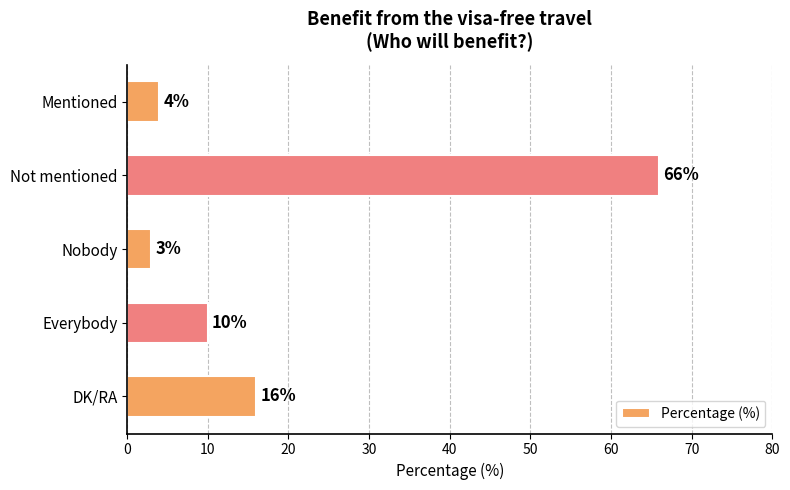

What is the value of the 2nd bar from the top?

66